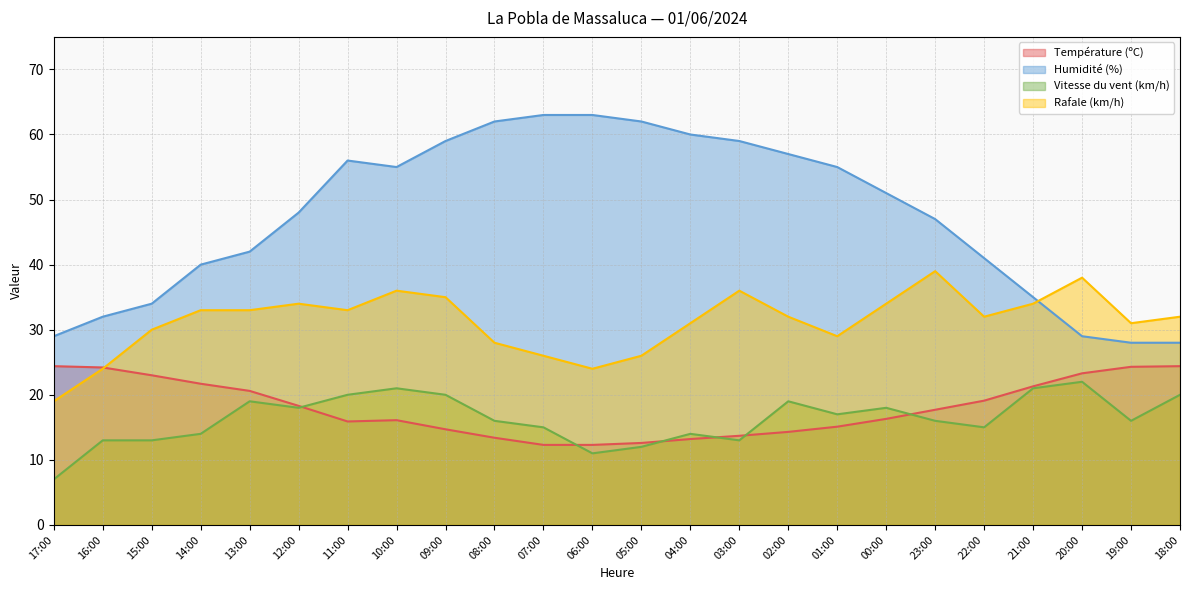

The Température (ºC) series shows 24.9 at 11:00. True or false?

False